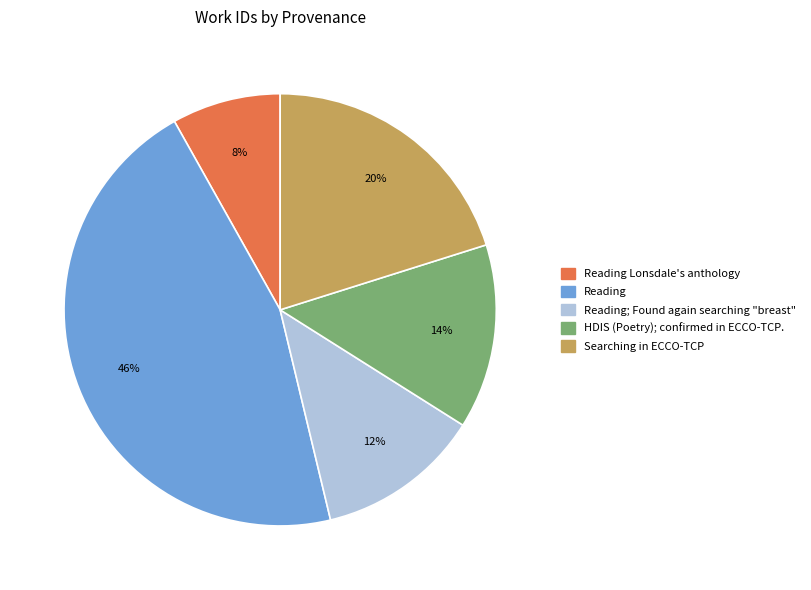

Rank the categories by value from highest to lowest.

Reading, Searching in ECCO-TCP, HDIS (Poetry); confirmed in ECCO-TCP., Reading; Found again searching "breast", Reading Lonsdale's anthology